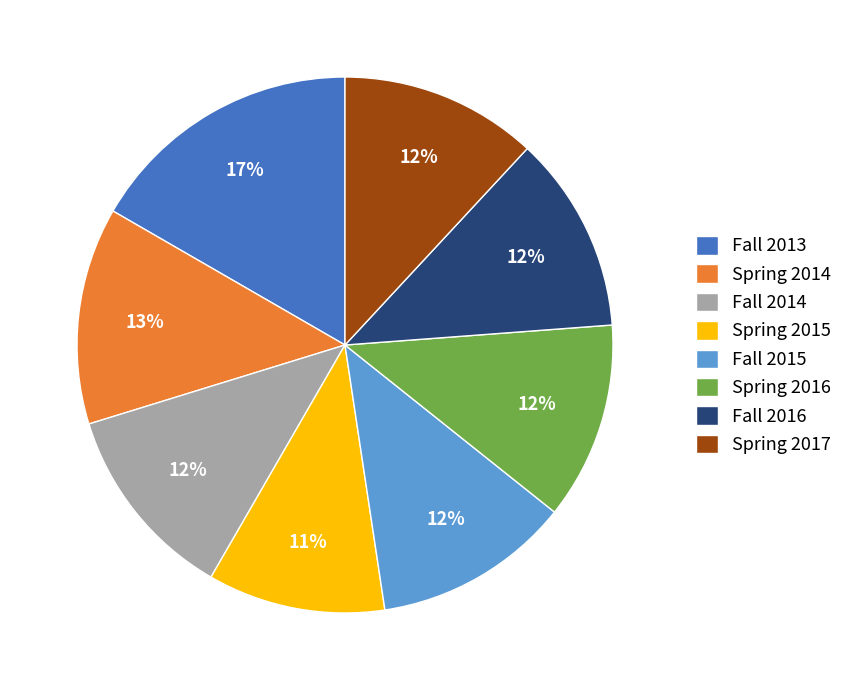

Is the sum of Fall 2015 and Spring 2014 greater than half?

No